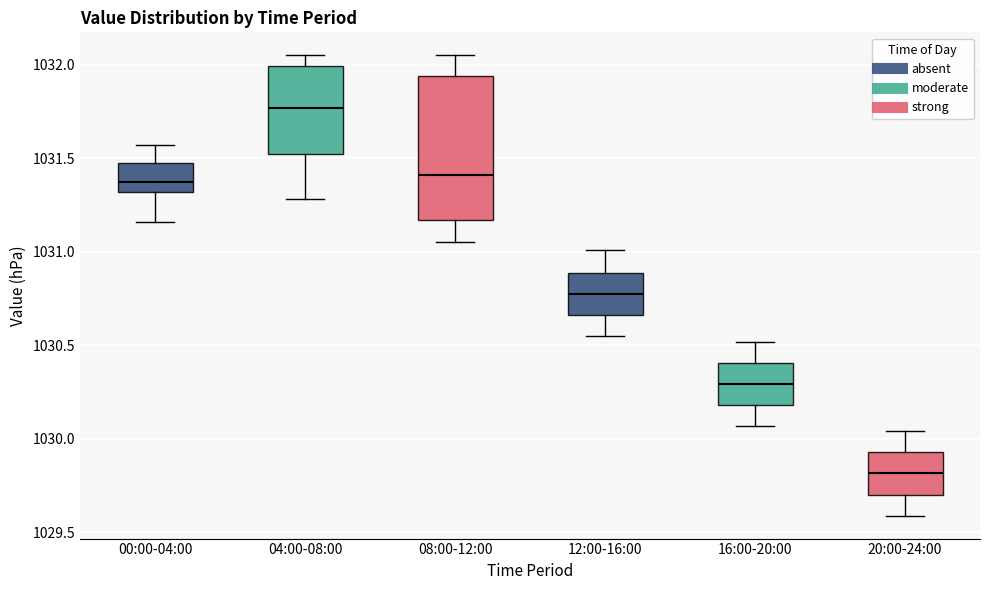

Where is the lower edge of the box for 00:00-04:00 on the y-axis? The values are not printed on the chart, so give them approximately, as read against the axis.

1031.30